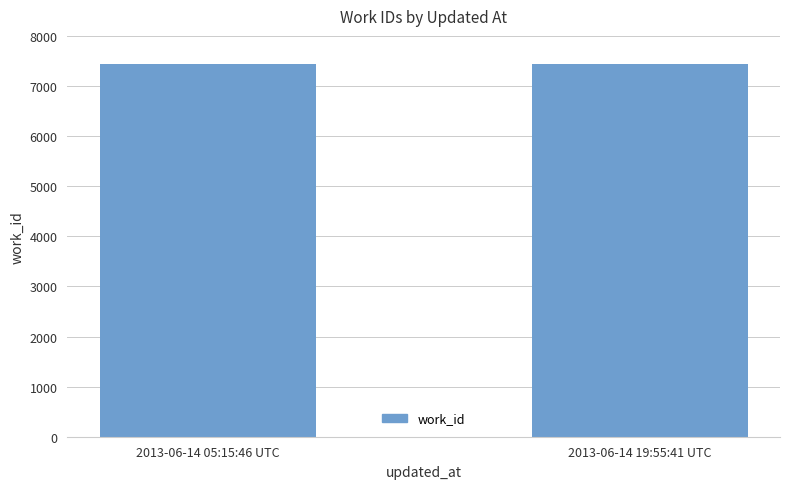

What is the greatest value displayed?

7440